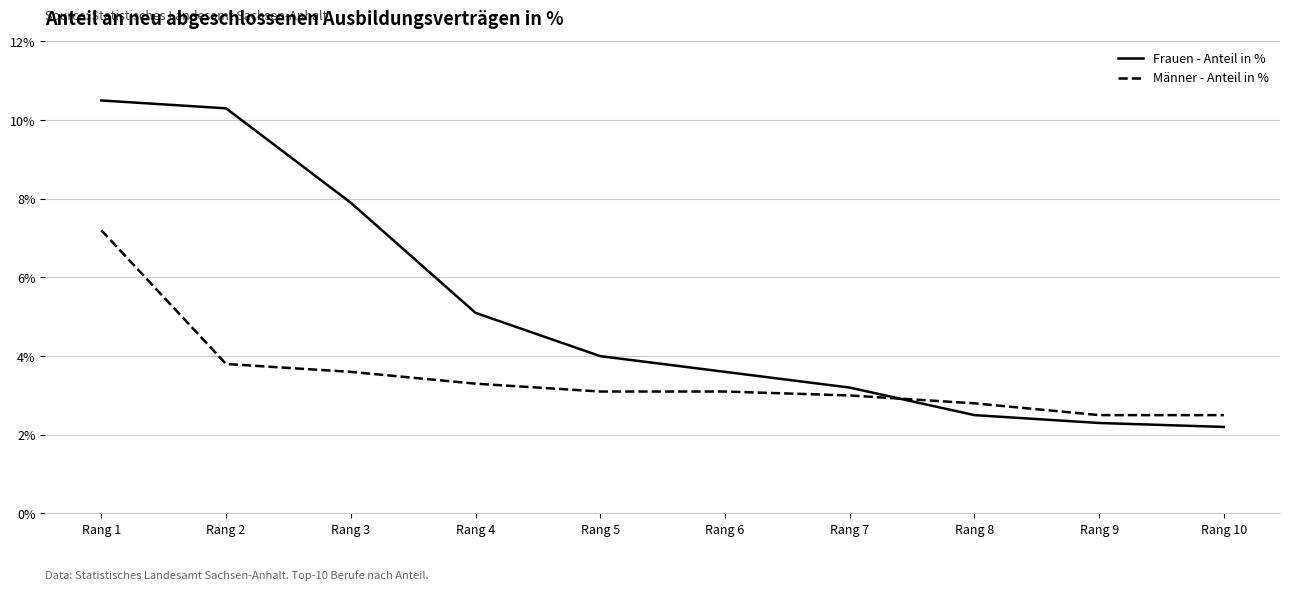

Rank the series at Rang 10 from lowest to highest value.

Frauen - Anteil in %, Männer - Anteil in %